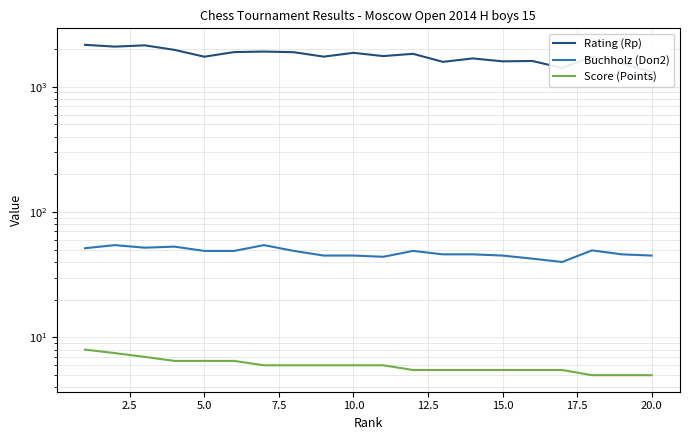

List the series in order of their peak value, highest first.

Rating (Rp), Buchholz (Doп2), Score (Points)